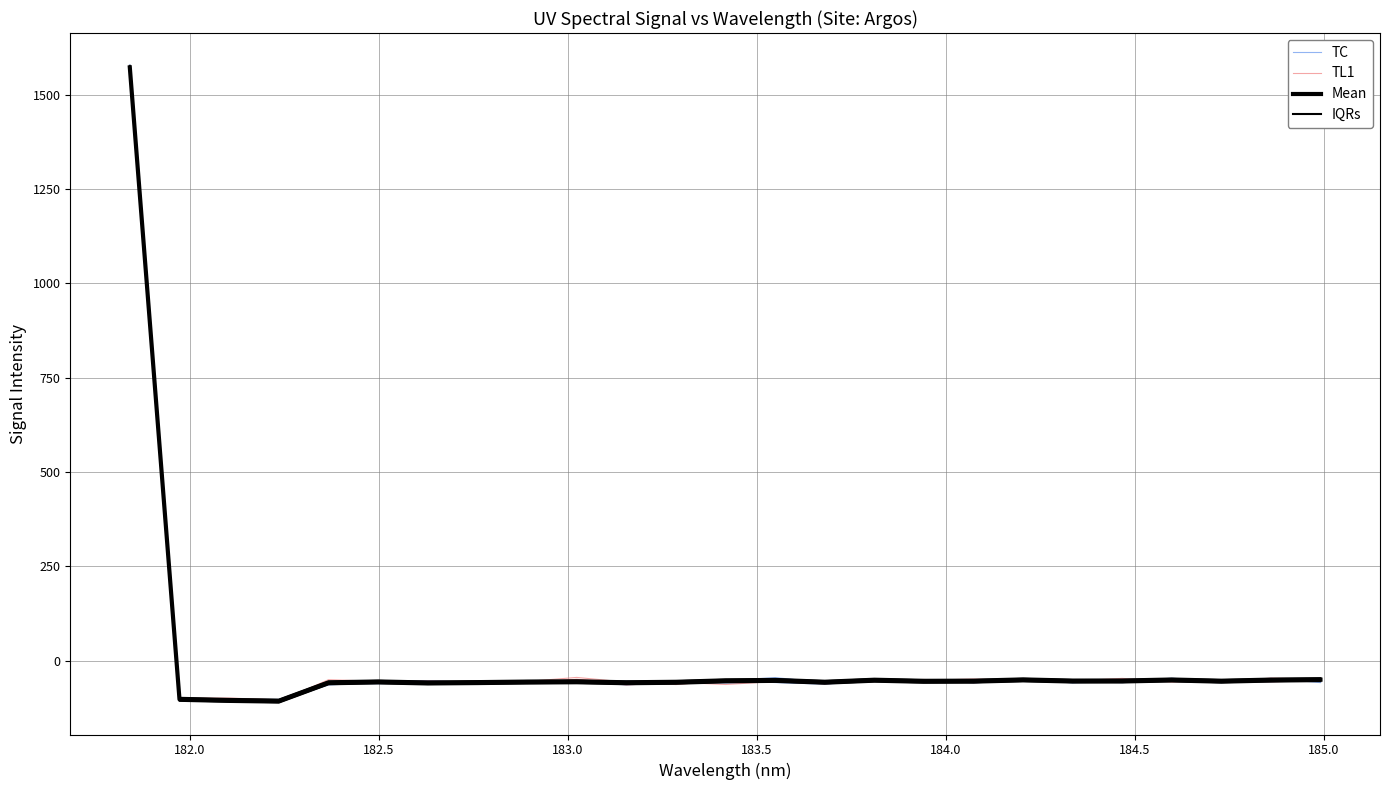

Is it true that TC equals -110.6 at 14?

False